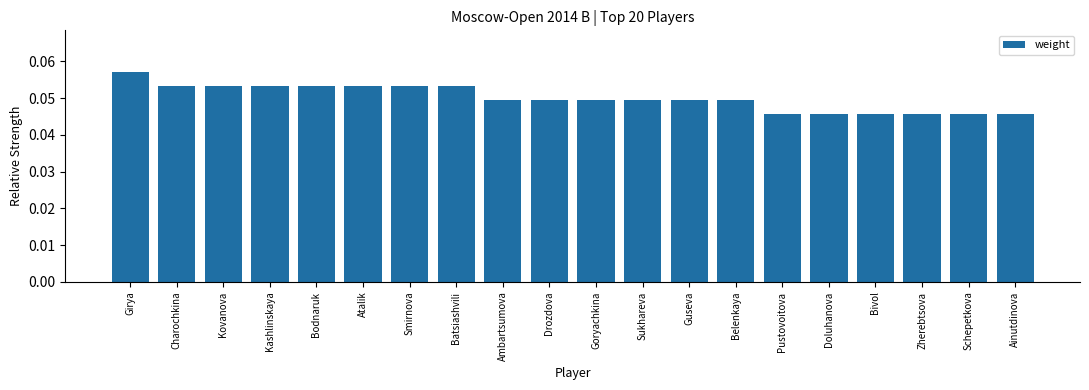

Which label corresponds to the largest value in the chart?

Girya